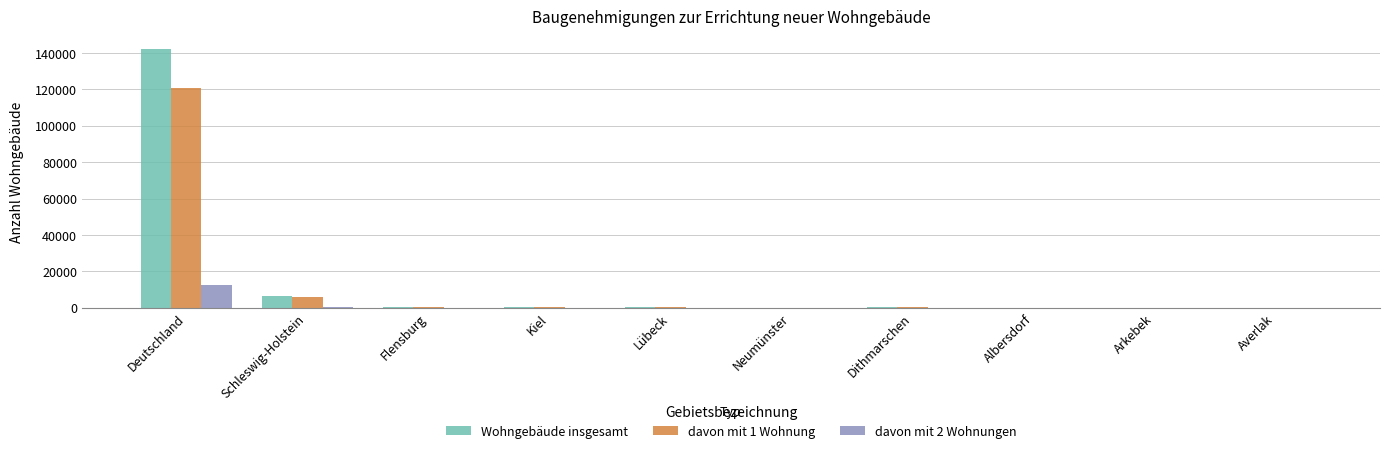

How many distinct data groups are displayed?

3